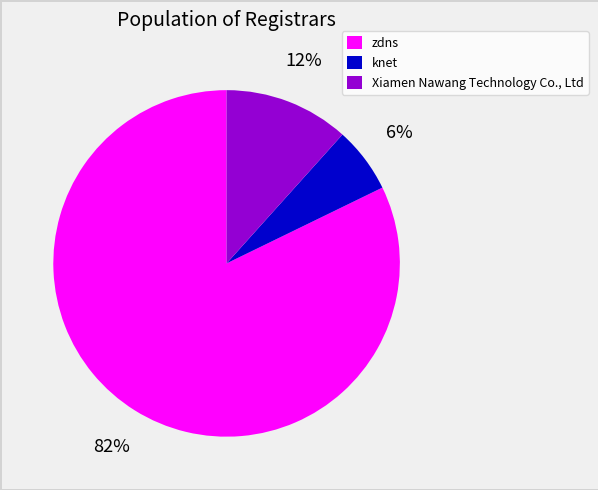

Is it true that zdns is 82% of the pie?

True